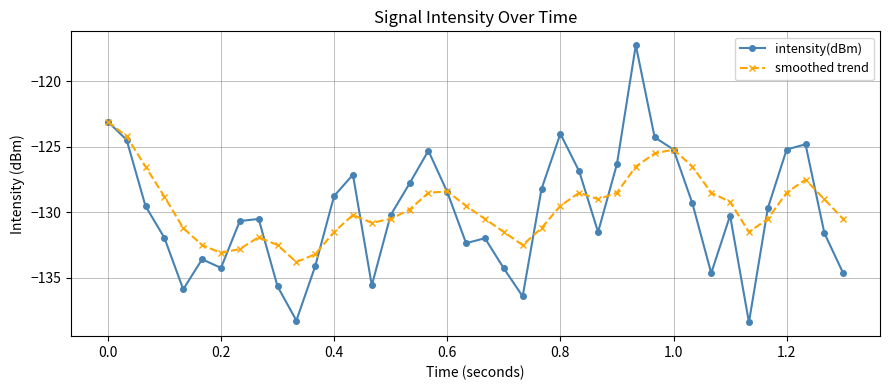

How many interior local valleys does the smoothed trend series have?

6